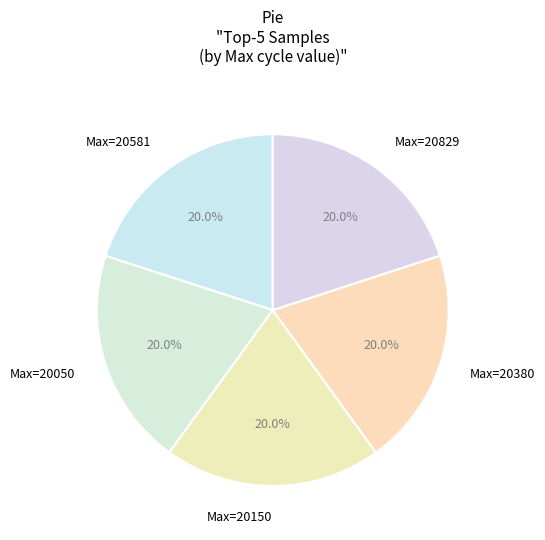

To the nearest percent, what is the average slice percentage?

20%